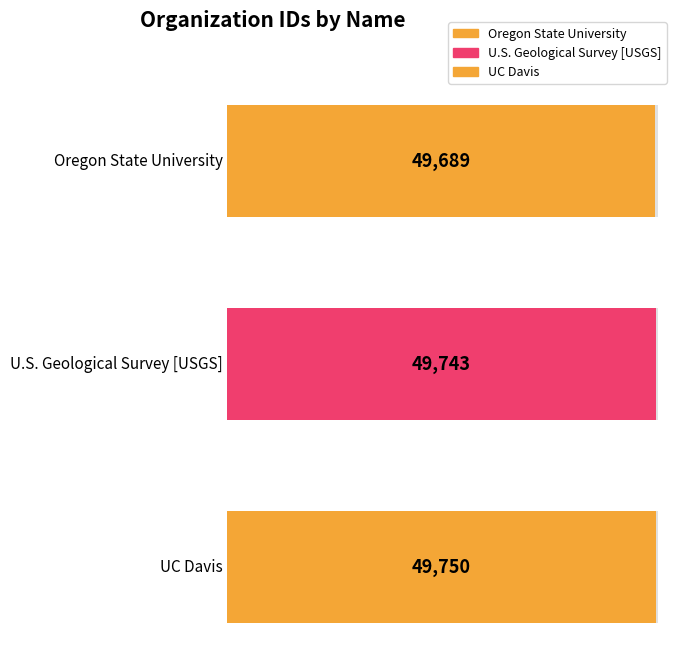

Reading left to right, transcribe all the data shown in this chart.

Oregon State University=49689	U.S. Geological Survey [USGS]=49743	University of California - Davis [UC Davis]=49750